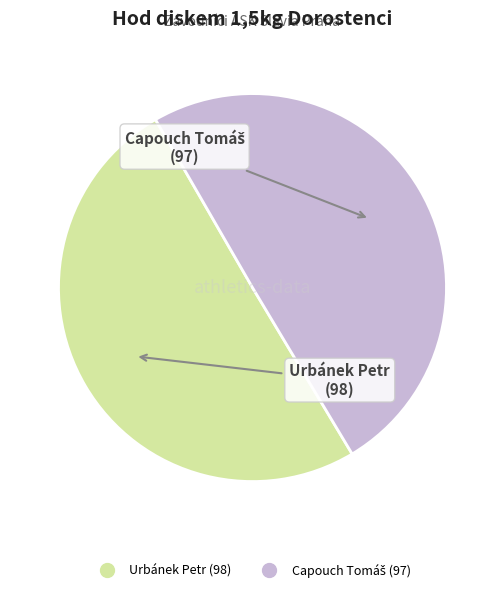

Is there any slice that represents more than half of the pie?

Yes